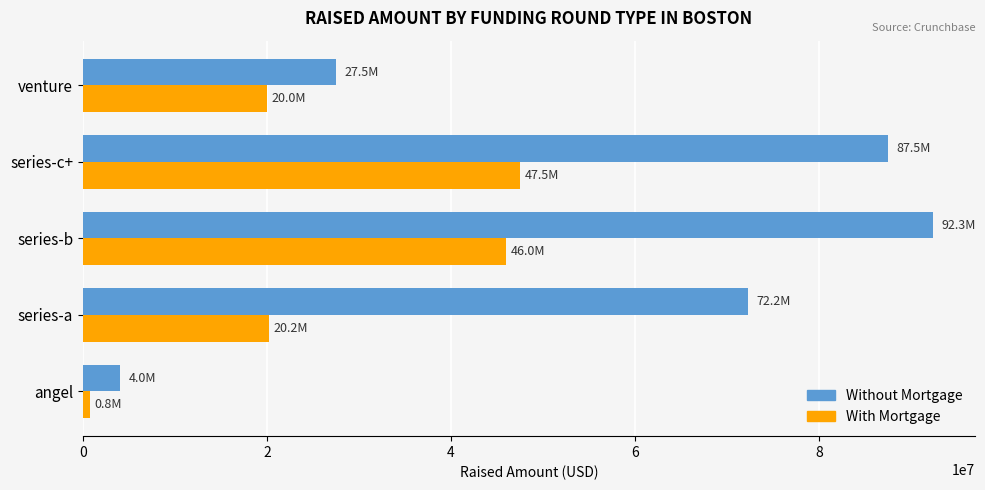

What is the maximum value shown in the chart?

92350000